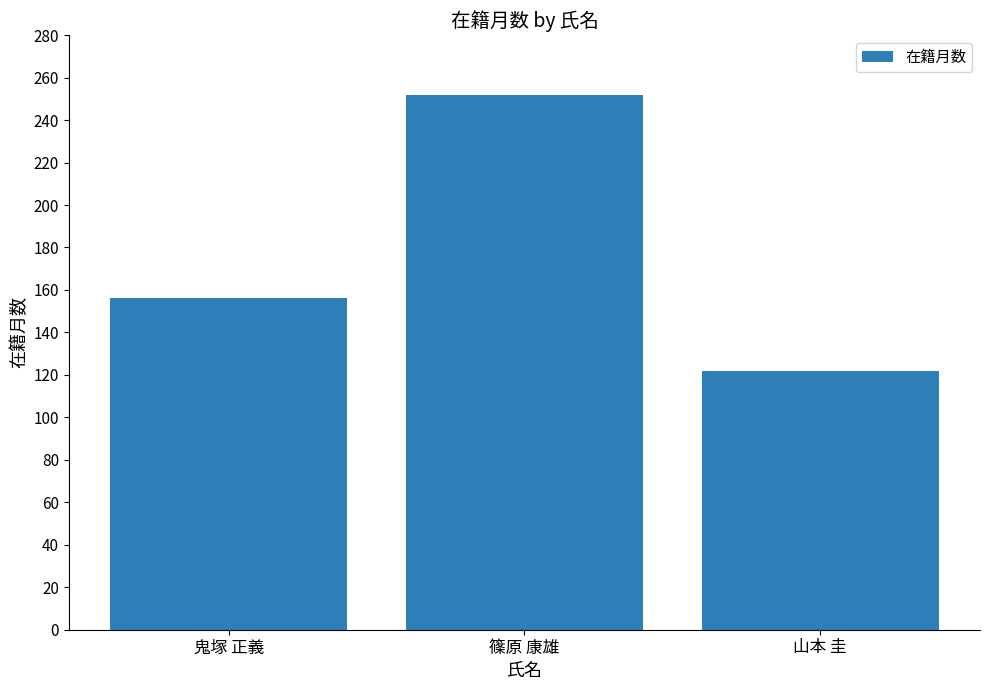

True or false: the data shows 30 at 山本 圭.

False